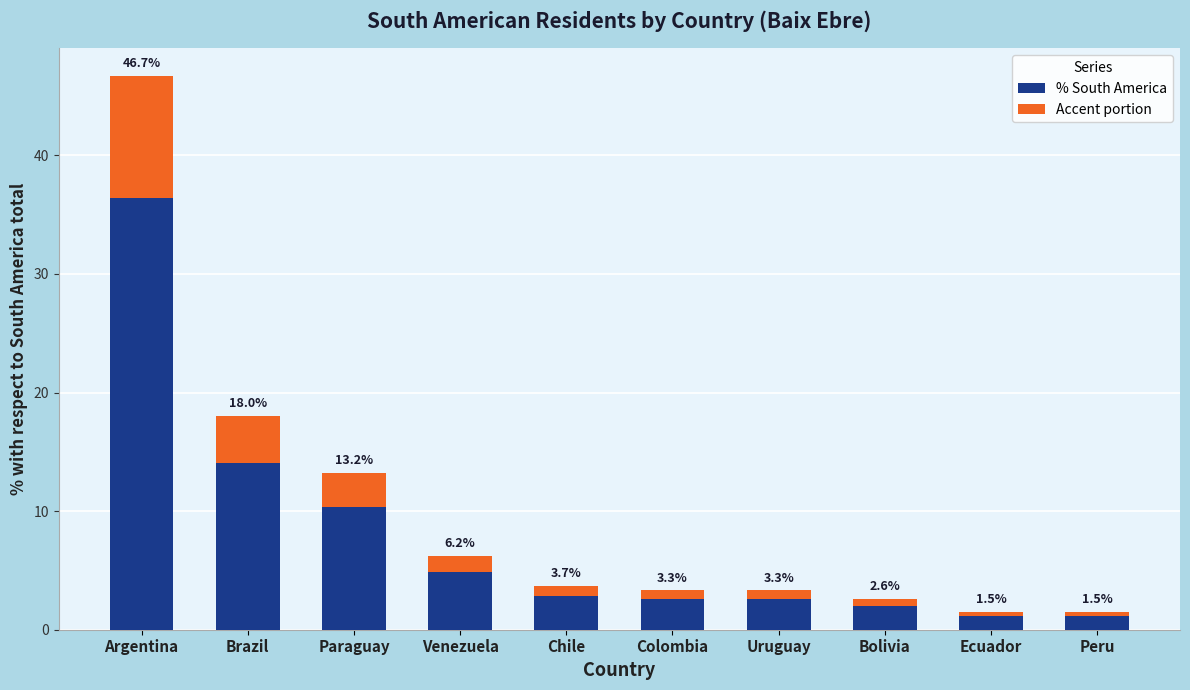

Rank the categories by % South America value from highest to lowest.

Argentina, Brazil, Paraguay, Venezuela, Chile, Colombia, Uruguay, Bolivia, Ecuador, Peru